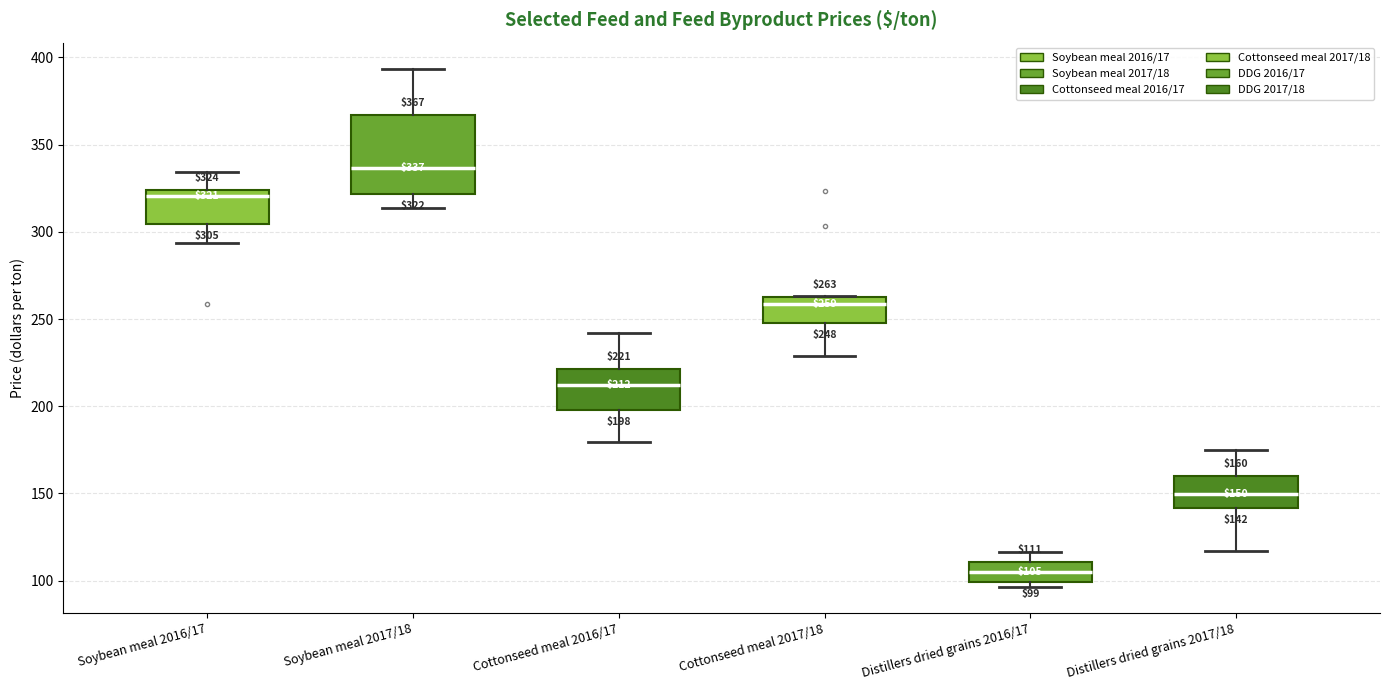

Which box is the tallest, from its lower edge to its upper edge?

Soybean meal 2017/18